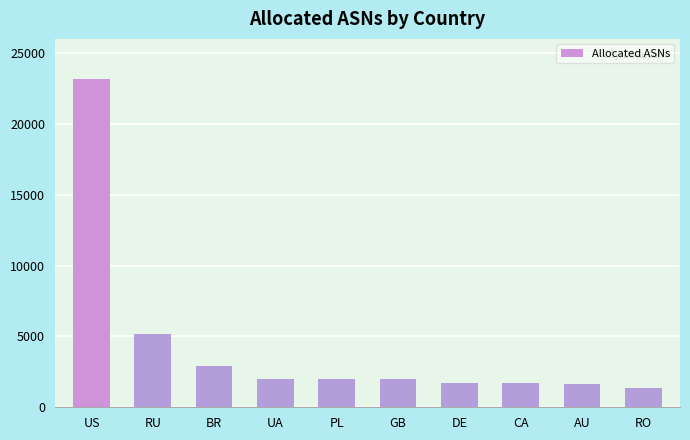

Which label corresponds to the largest value in the chart?

US